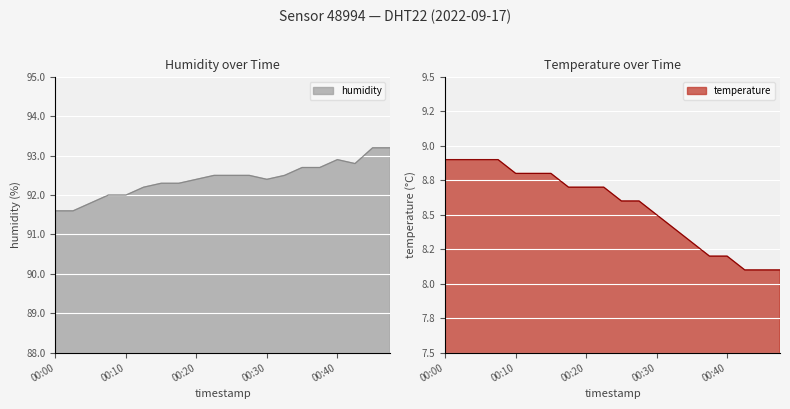

What is the minimum value for humidity?

91.6